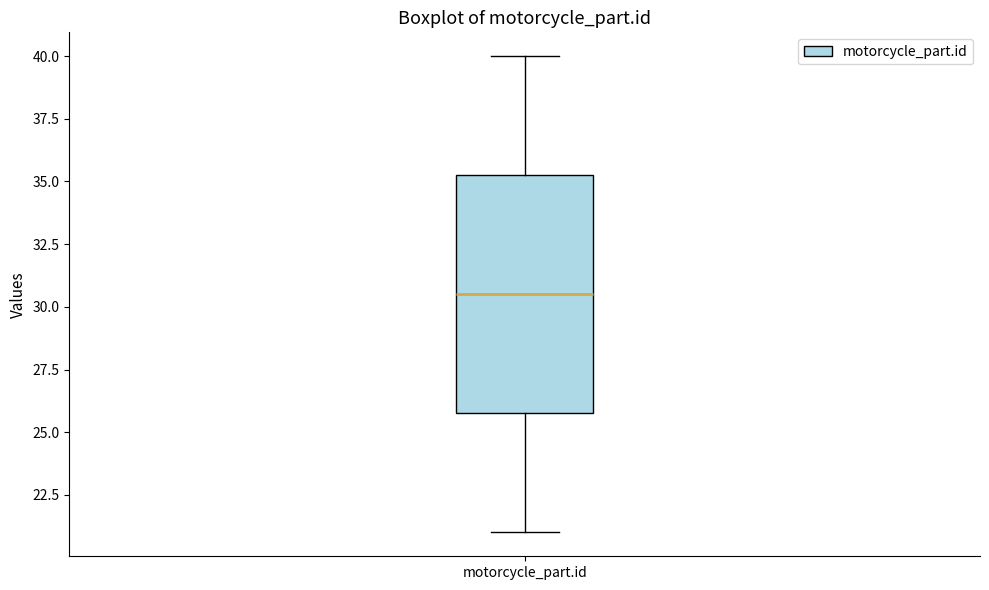

Read this box plot against the y-axis: the position of the median line, the range covered by the box, and the ends of both whiskers. The values are not printed on the chart, so give them approximately, as read against the axis.

median 30.5, box 26.0 to 35.5, whiskers 21.0 to 40.0